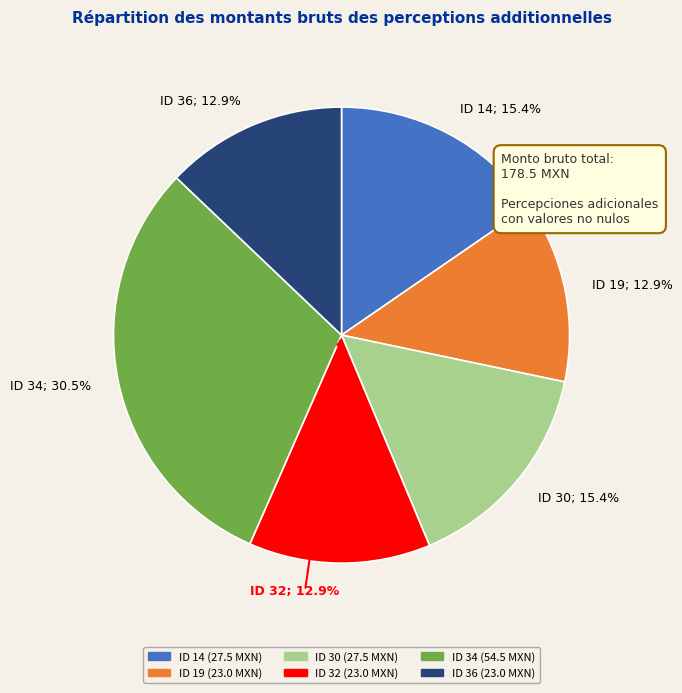

Is there a majority slice in this chart?

No